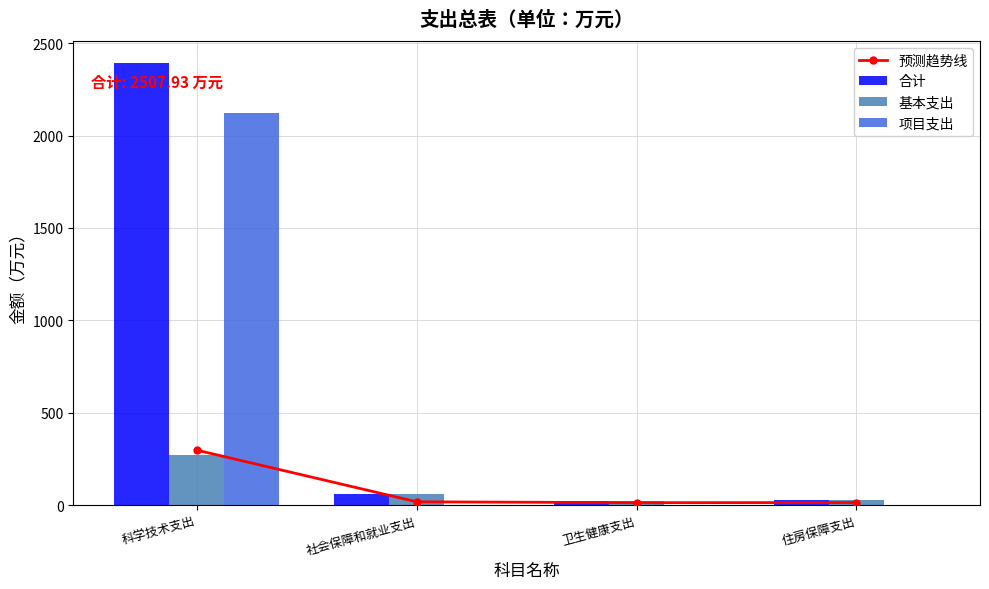

How many data points in 预测趋势线 are less than 17?

2